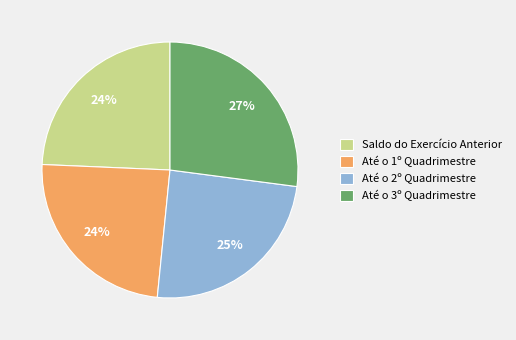

Is Saldo do Exercício Anterior the majority of the pie?

No